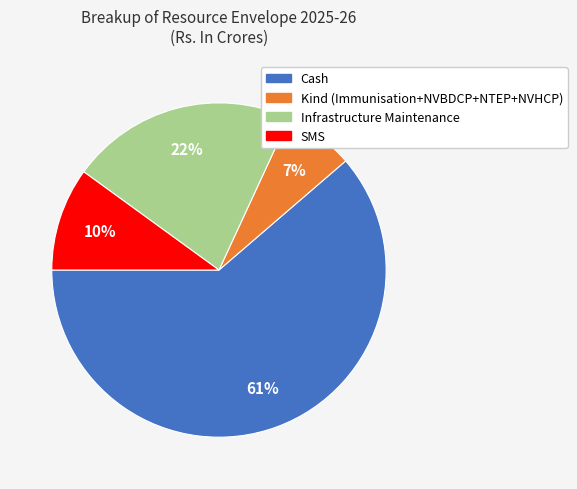

Is the sum of Infrastructure Maintenance and Kind (Immunisation+NVBDCP+NTEP+NVHCP) greater than half?

No